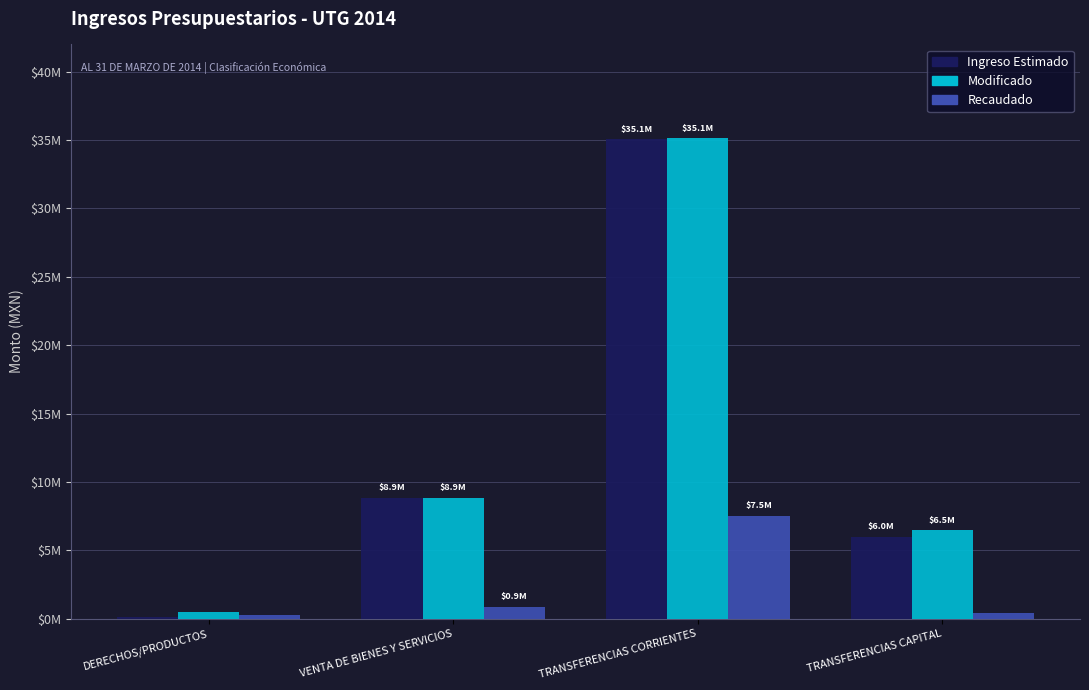

What is the label of the 4th bar from the left?

TRANSFERENCIAS CAPITAL